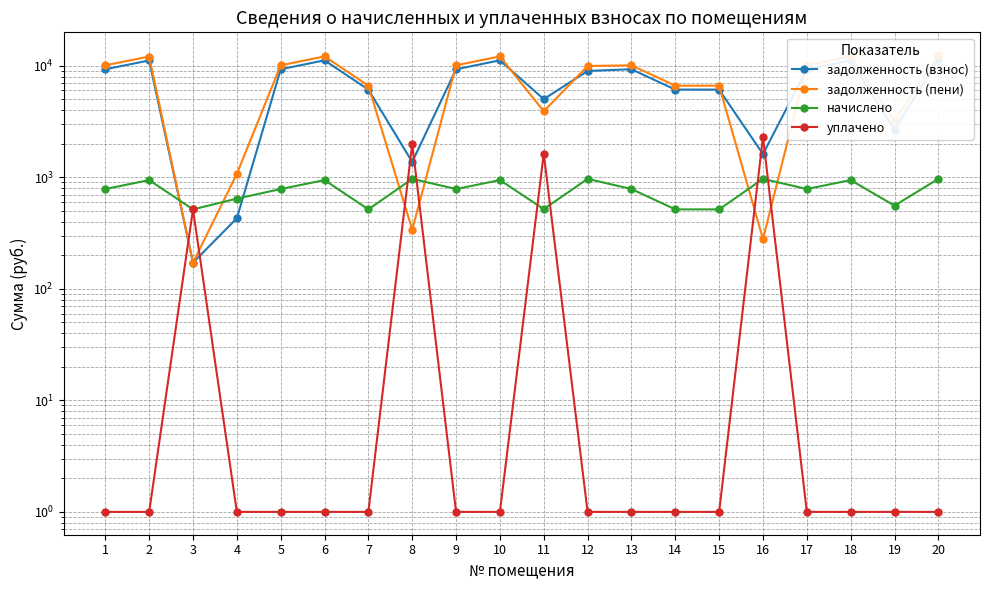

Which series has the largest range (max minus min)?

задолженность (пени)